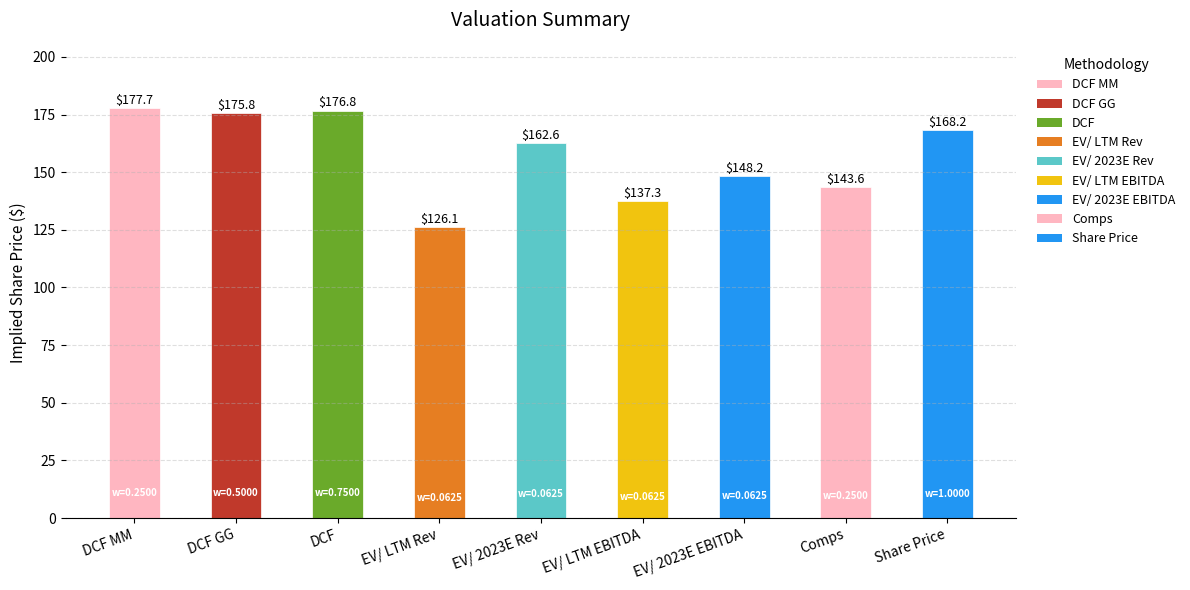

What is the difference between the maximum and minimum values?

51.6